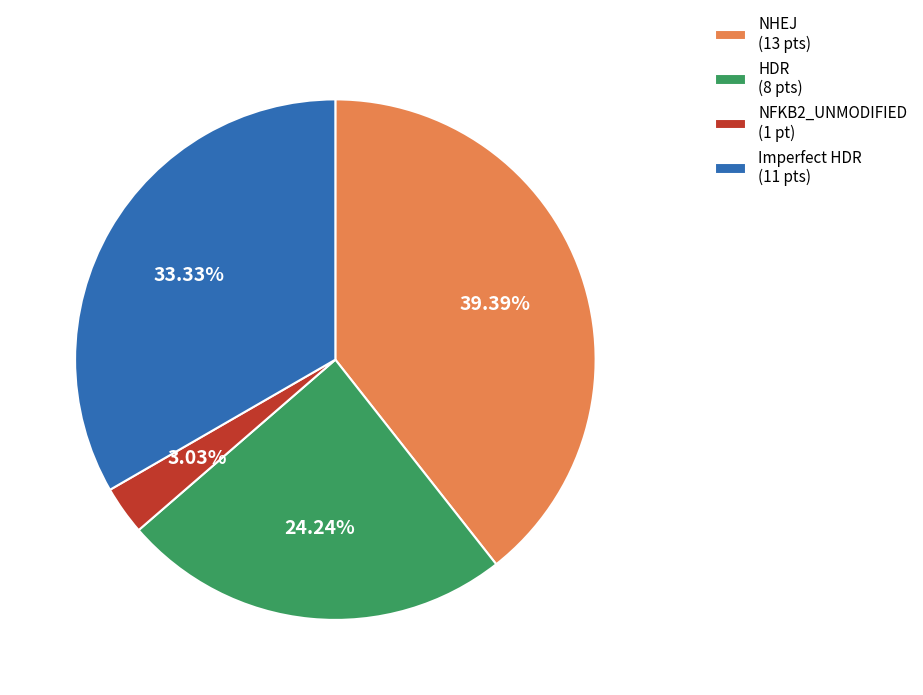

Between Imperfect HDR (11 pts) and NFKB2_UNMODIFIED (1 pt), which is larger?

Imperfect HDR (11 pts)